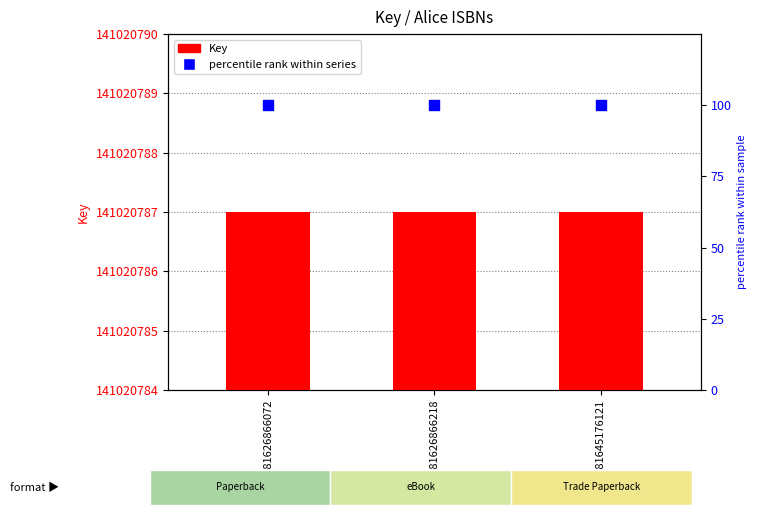

Which series reaches the maximum Y coordinate?

Key